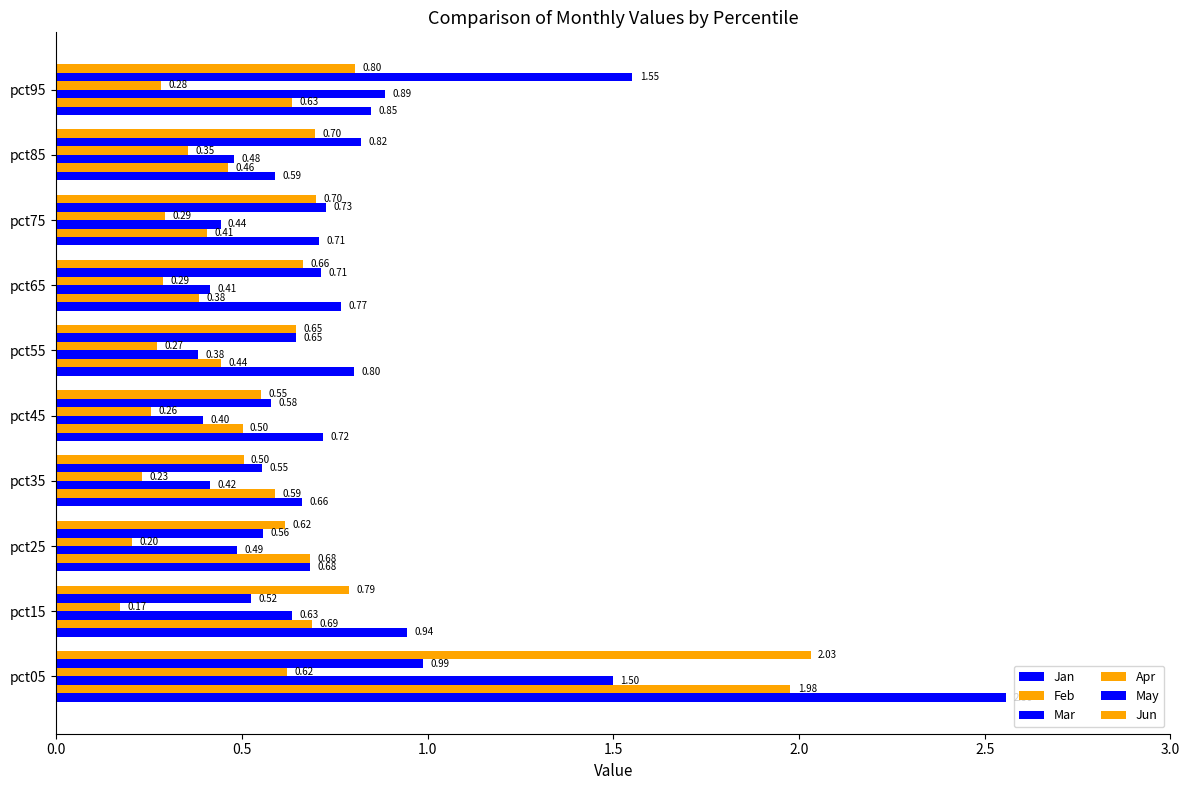

How many distinct data groups are displayed?

6